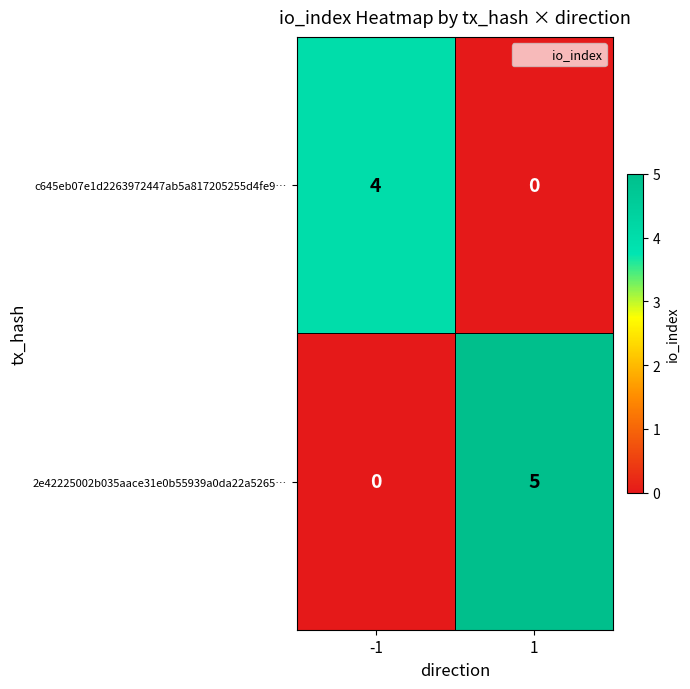

Which series changed the most between -1 and 1?

2e42225002b035aace31e0b55939a0da22a5265…